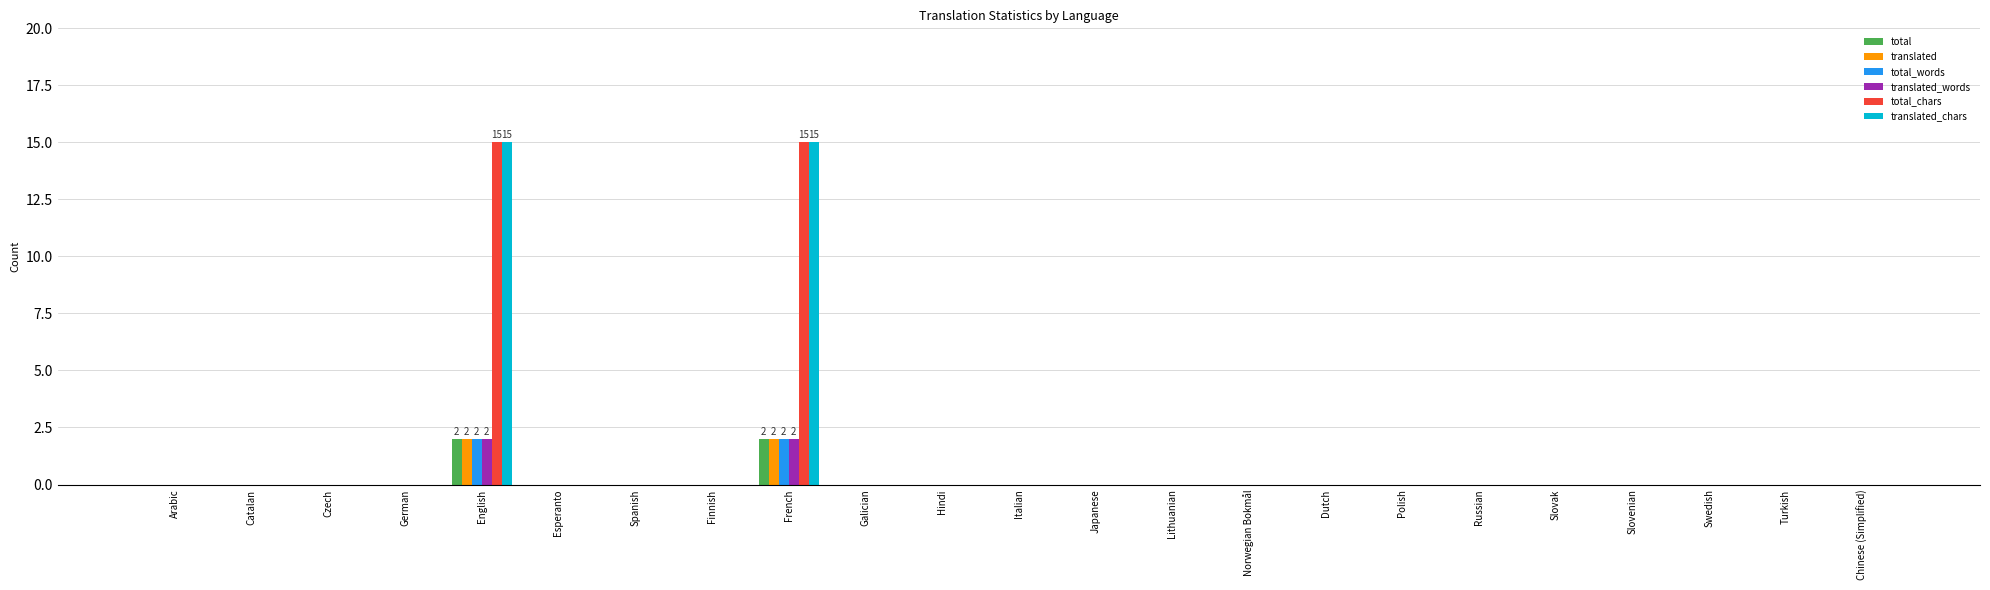

Does the chart contain stacked bars?

No